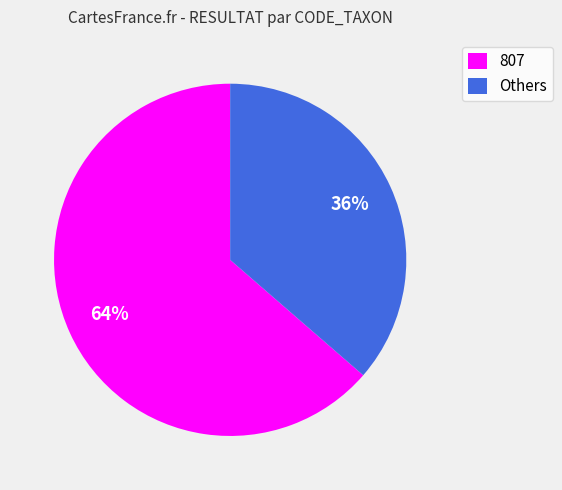

Does any single category account for the majority?

Yes